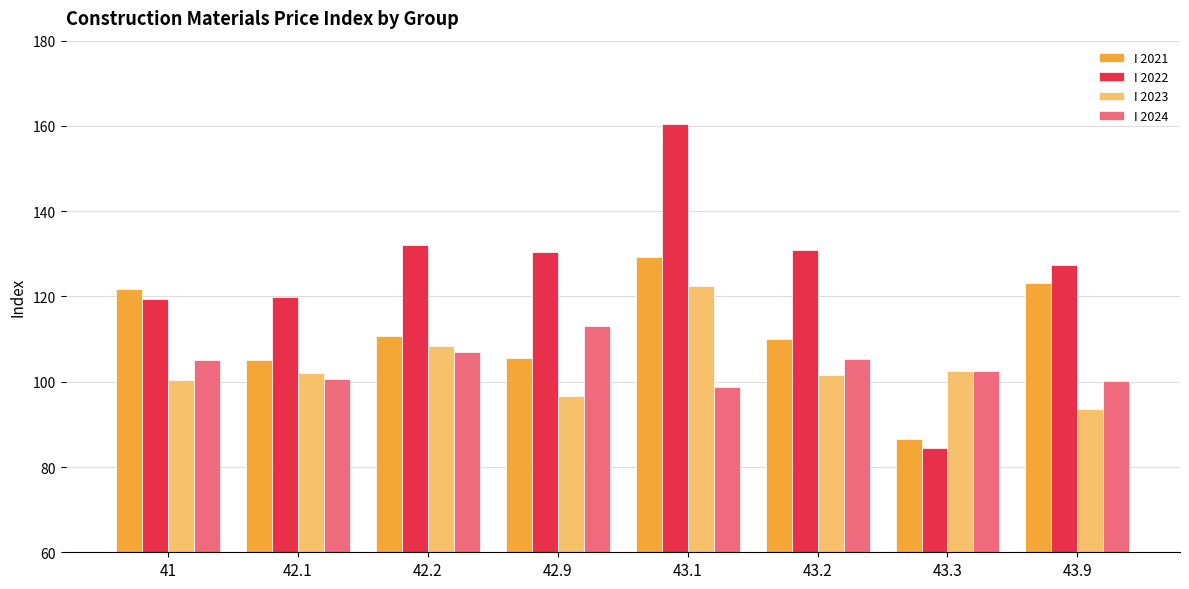

What value does the I 2021 series have at 43.9?

123.1